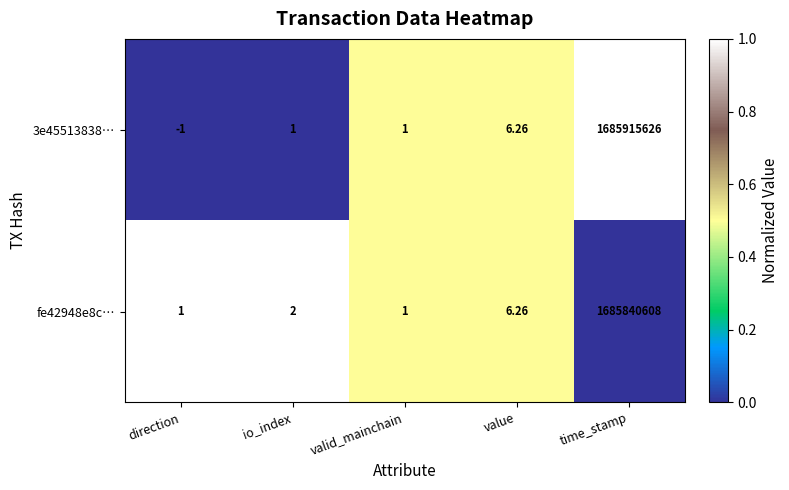

Which series has the widest spread of values?

3e45513838…